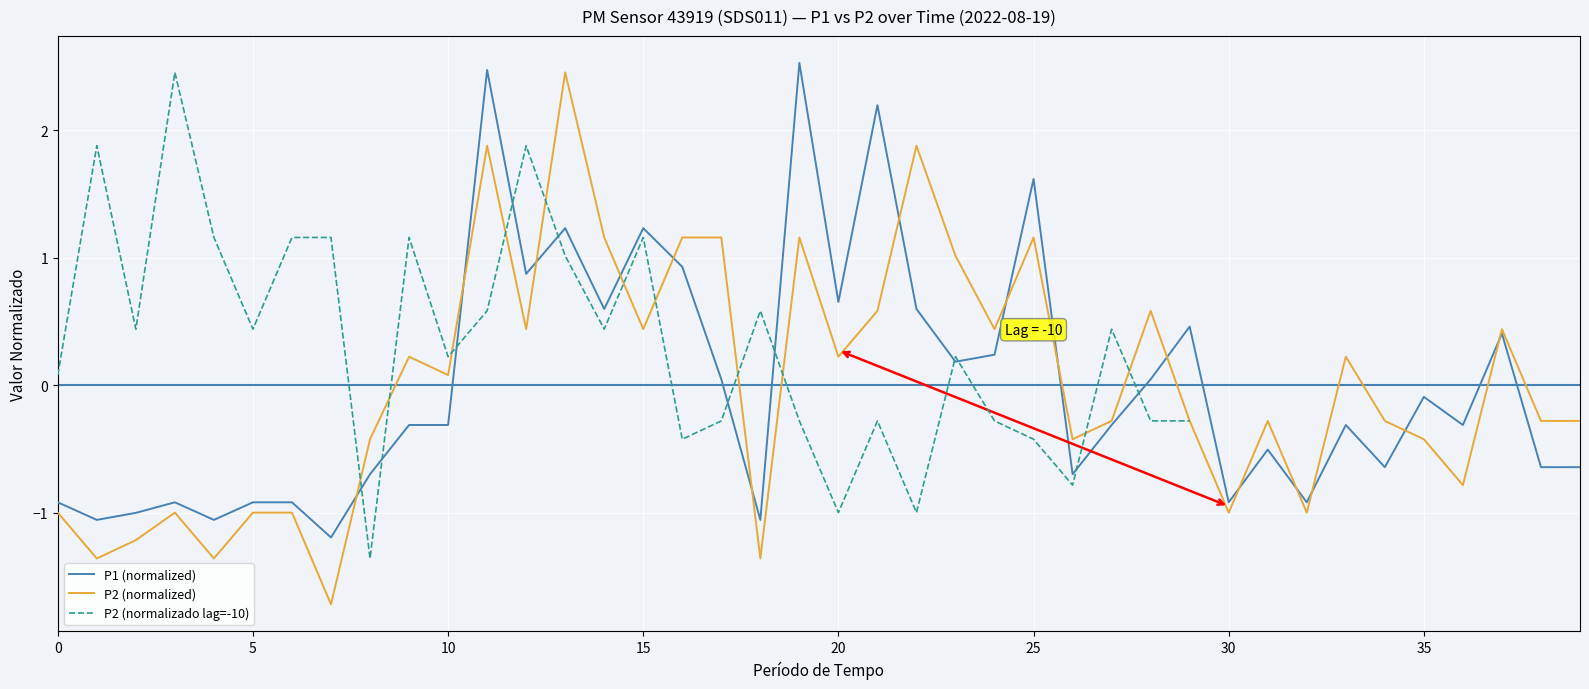

What is the difference between the highest and lowest values at 22?

2.9